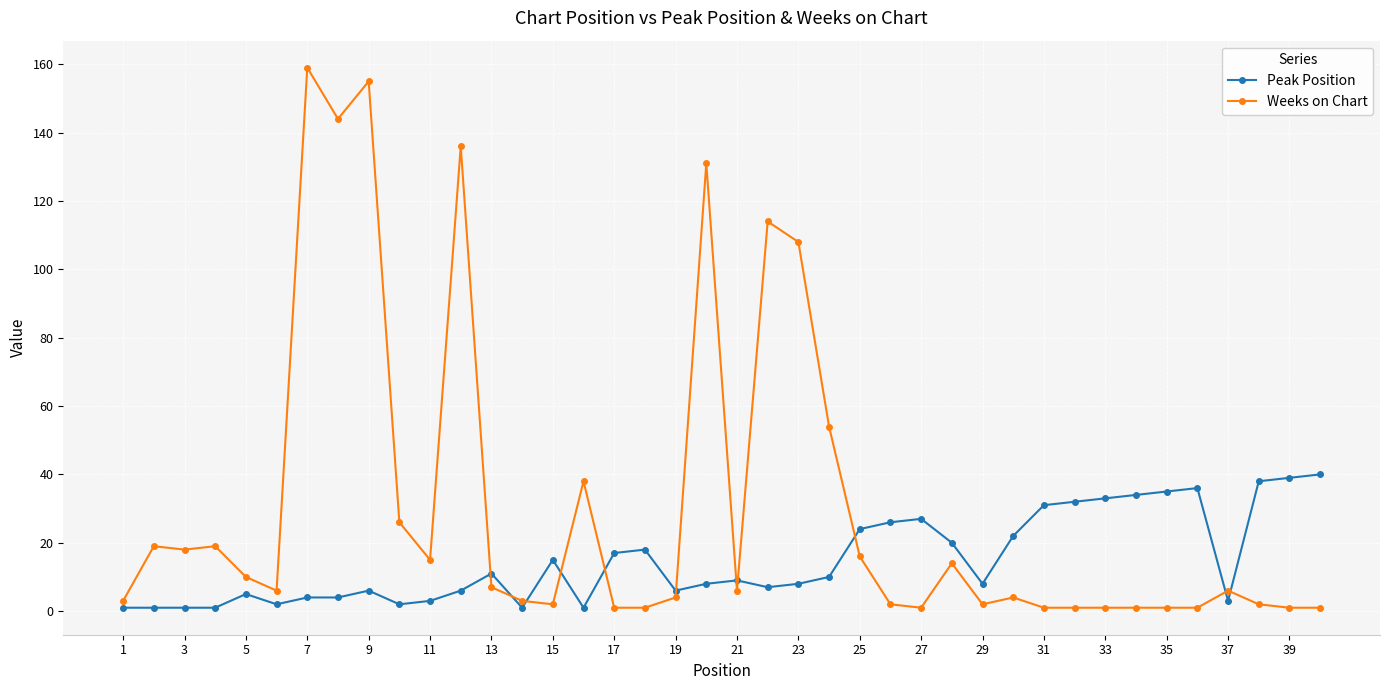

Does the chart have visible grid lines?

Yes